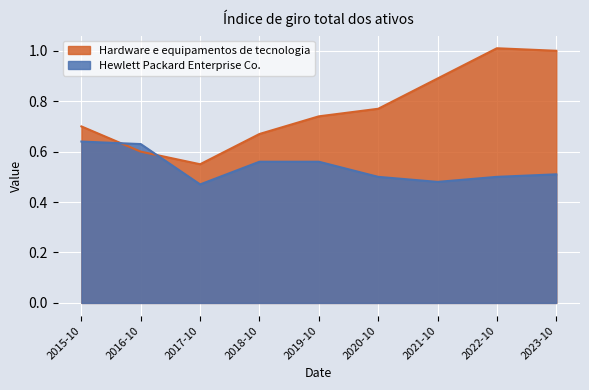

Where is Hardware e equipamentos de tecnologia nearest to the value 0?

2017-10